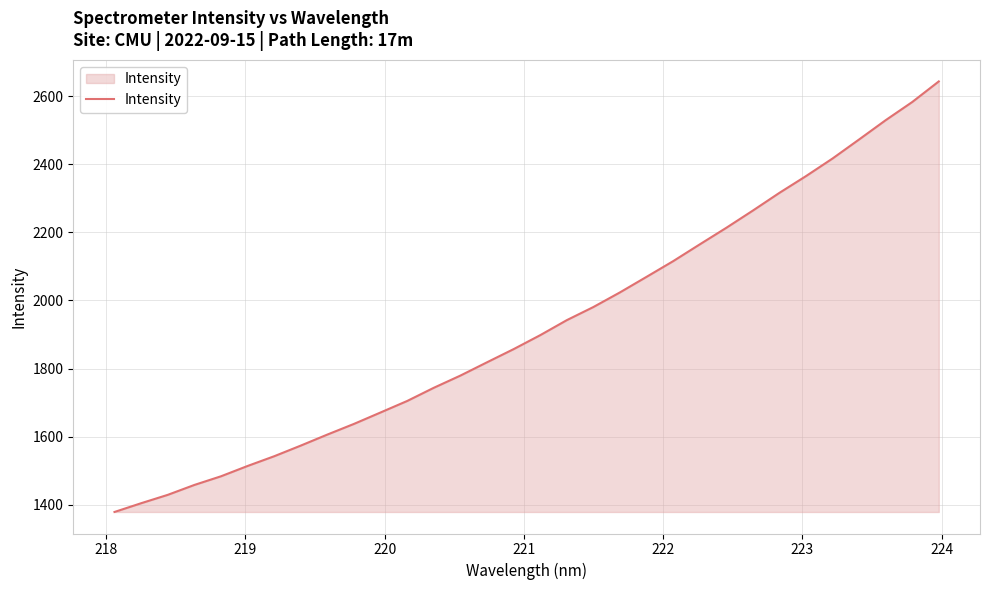

Reading left to right, extract all data points from this chart.

1379.2	1404.9	1429.5	1458.6	1484.0	1514.3	1542.8	1574.1	1606.5	1637.8	1671.4	1705.1	1743.8	1779.6	1818.6	1857.2	1898.2	1942.3	1980.8	2023.7	2069.4	2115.4	2164.6	2213.2	2263.9	2315.9	2365.0	2416.7	2472.7	2529.2	2582.5	2643.0